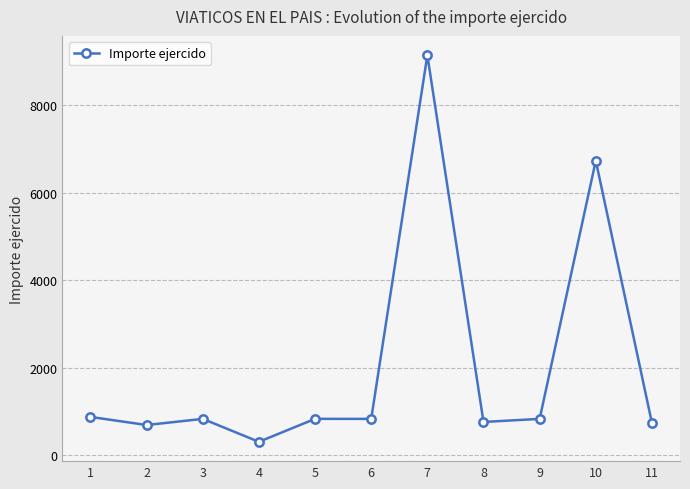

At which category does the data reach its first local peak?

3